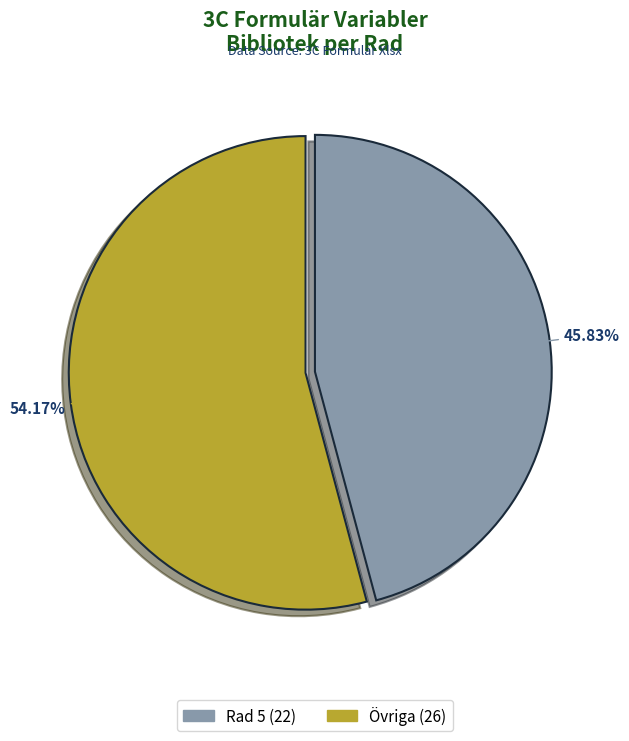

Count the number of slices in the pie.

2